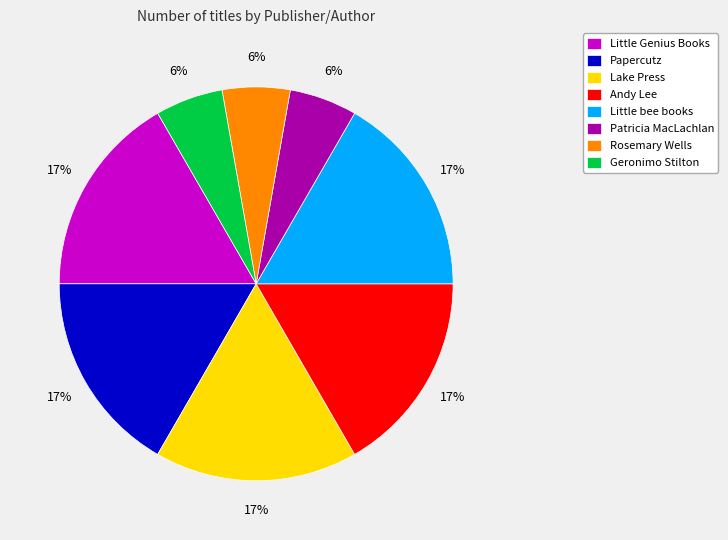

The Geronimo Stilton slice represents 1% of the pie. True or false?

False